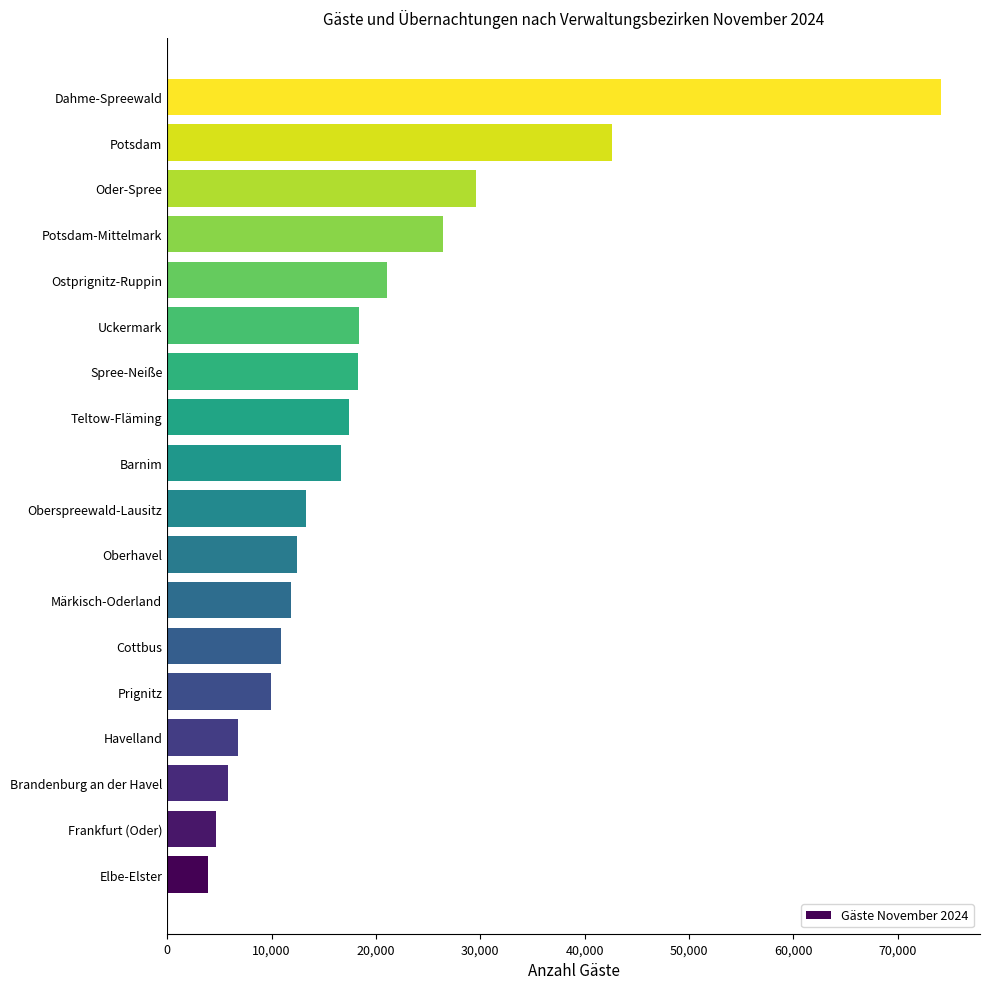

How many data points are less than 16608?

9